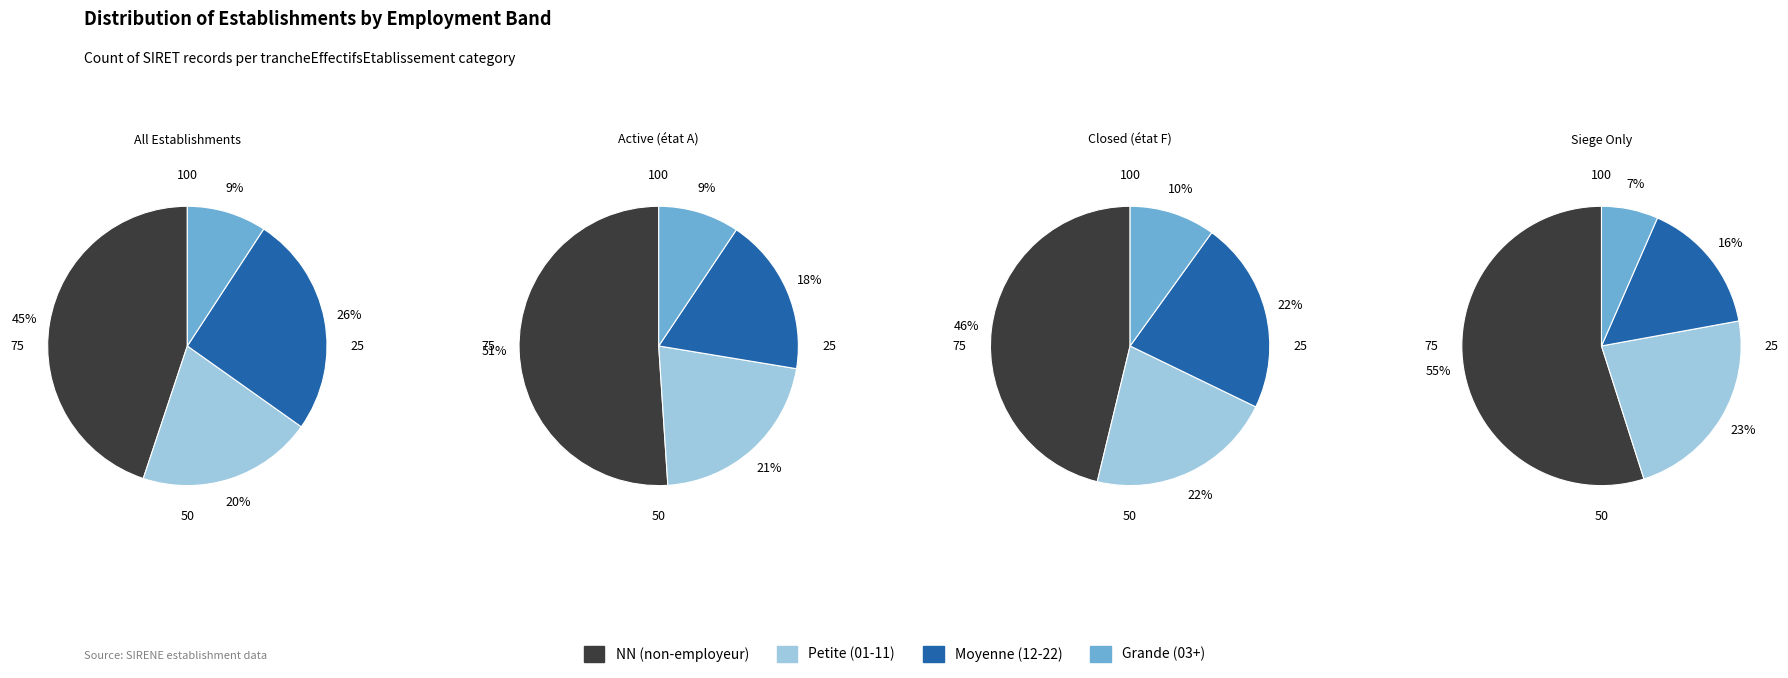

Is it true that 03 is 11% of the pie?

False